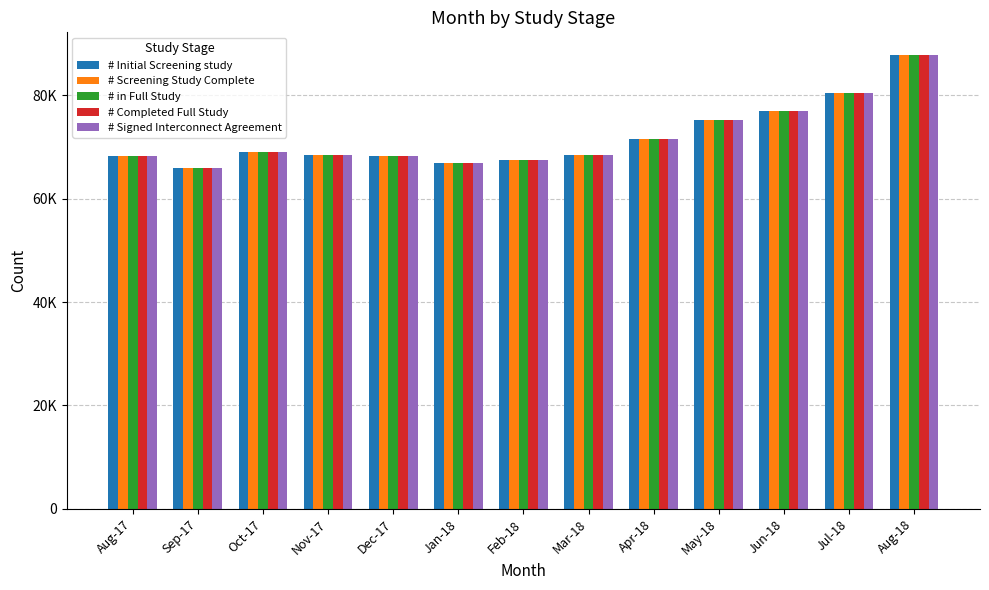

At how many categories does at least one series exceed 80290?

2